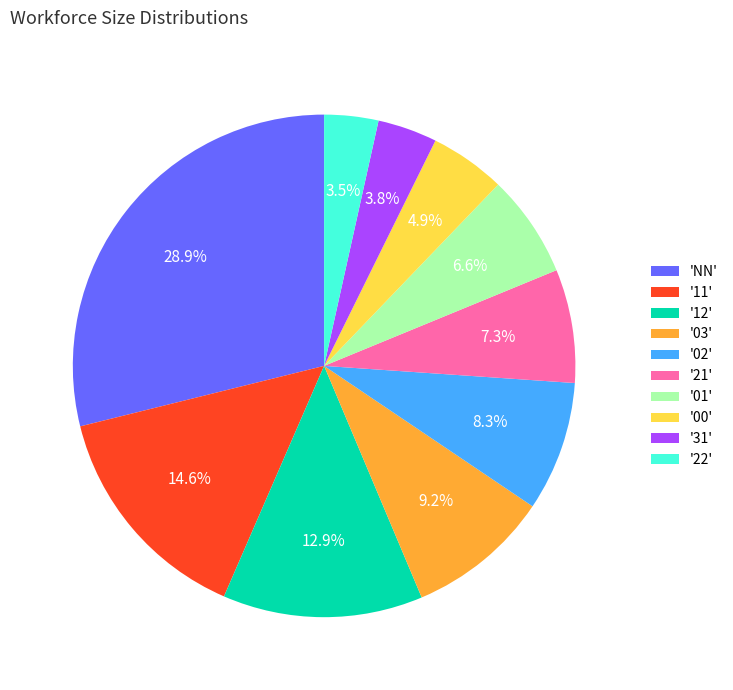

Does '00' represent more than half of the total?

No